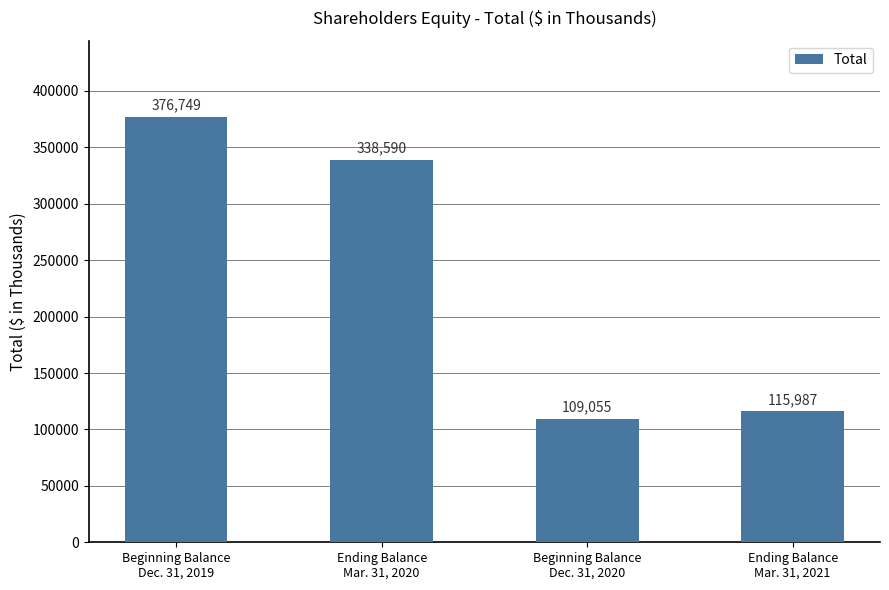

What is the maximum value shown in the chart?

376749